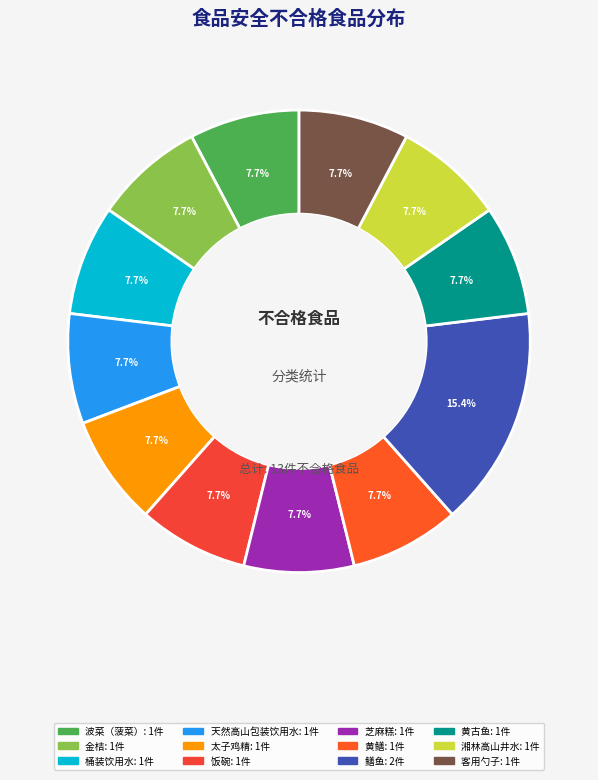

Is there a majority slice in this chart?

No